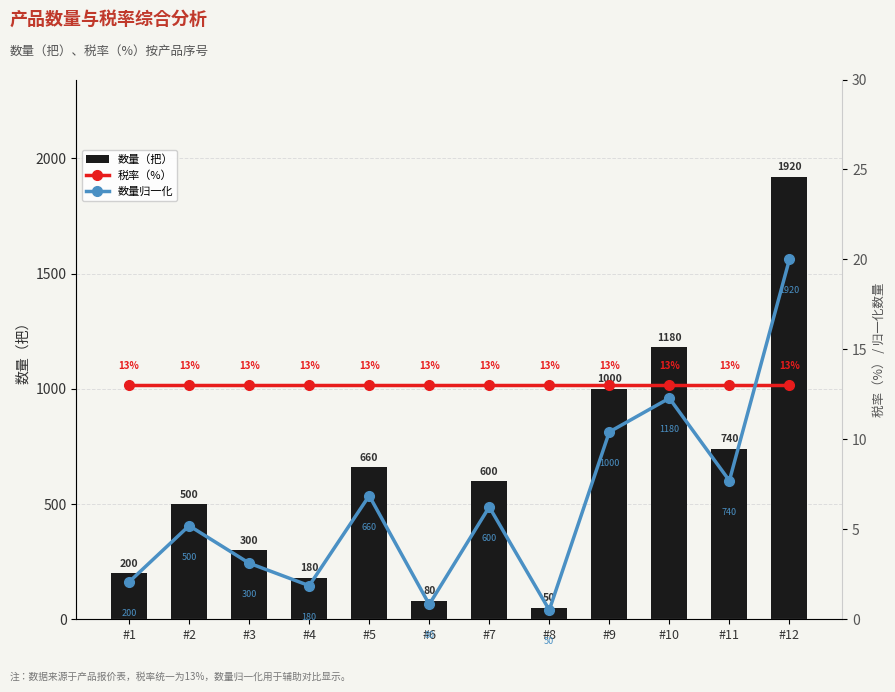

Is it true that 数量归一化 equals 20.0 at #10?

False